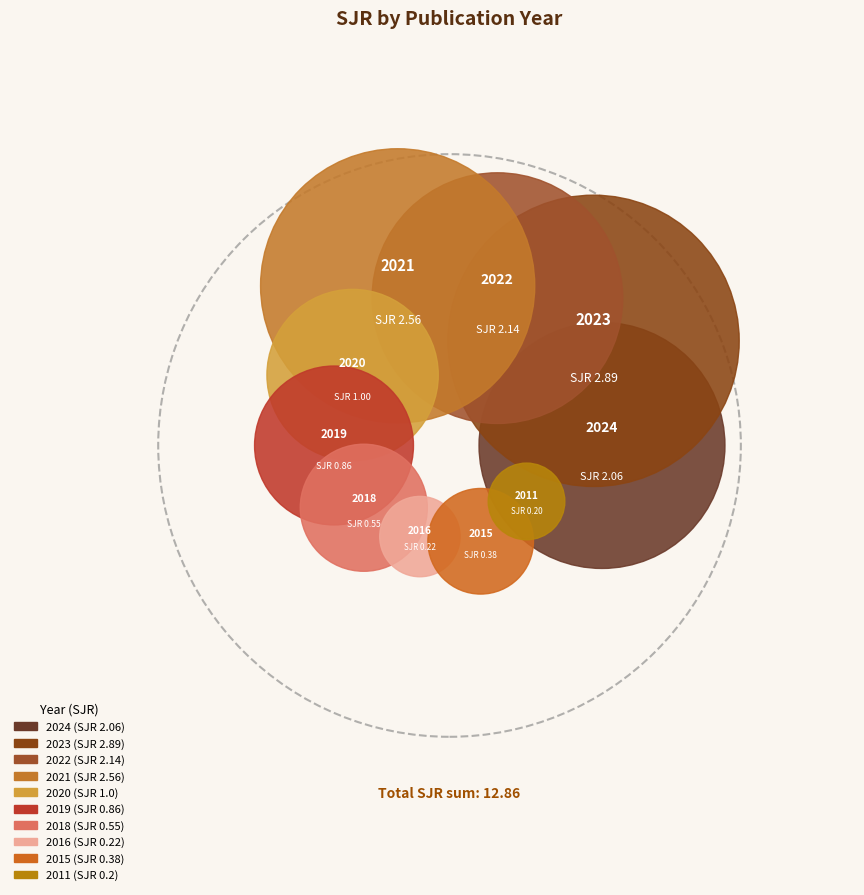

Rank the categories by value from lowest to highest.

2011, 2016, 2015, 2018, 2019, 2020, 2024, 2022, 2021, 2023